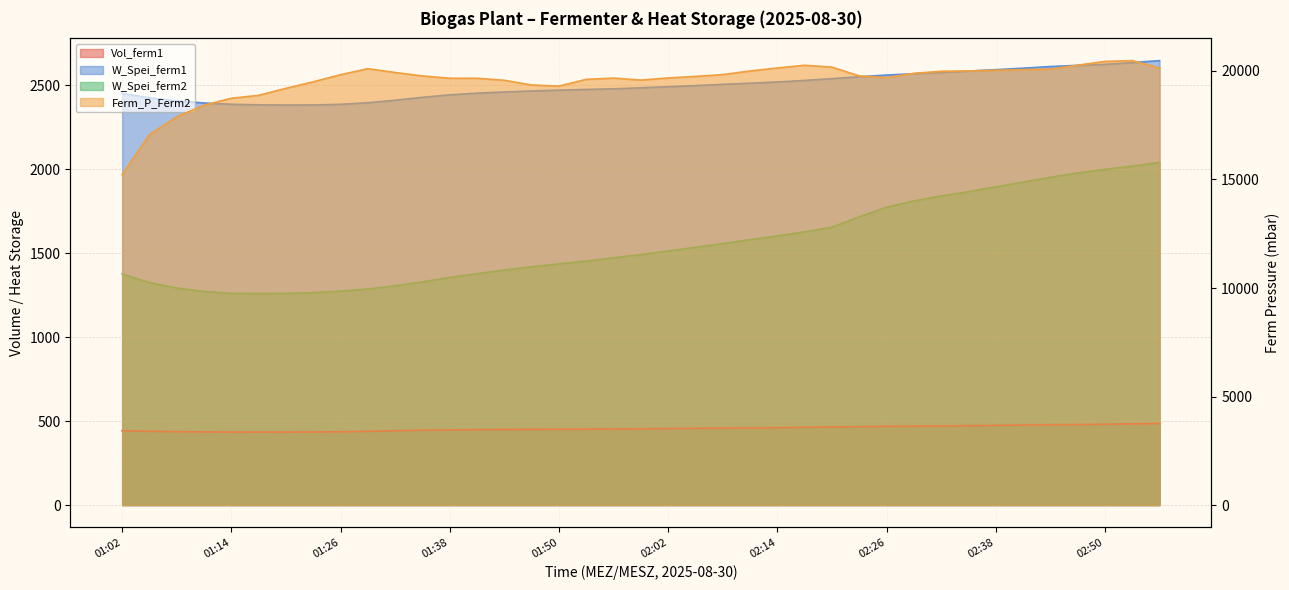

The W_Spei_ferm1 series shows 2498.8 at 02:05. True or false?

True